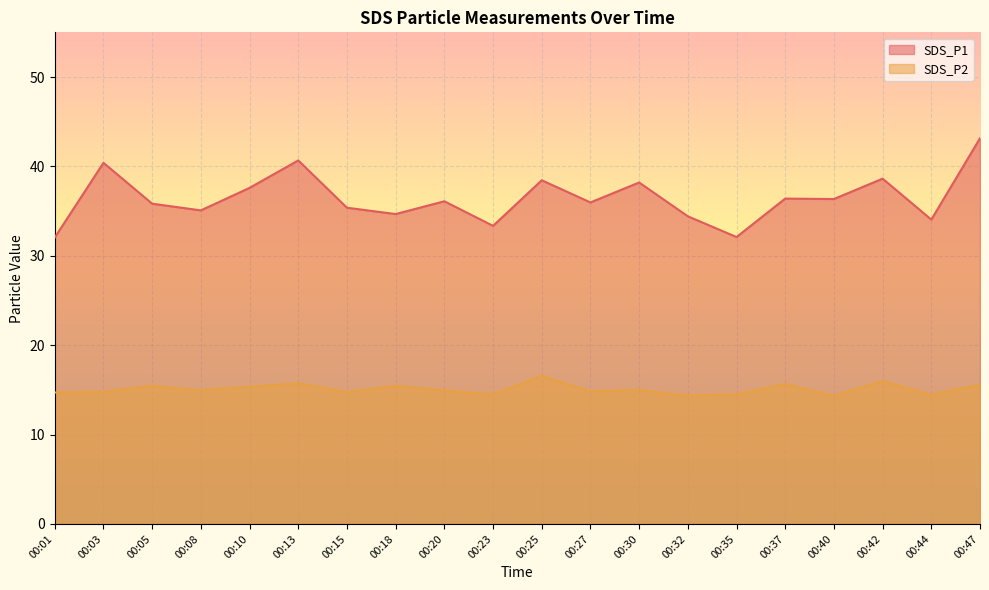

Is it true that SDS_P2 equals 6.6 at 00:35?

False